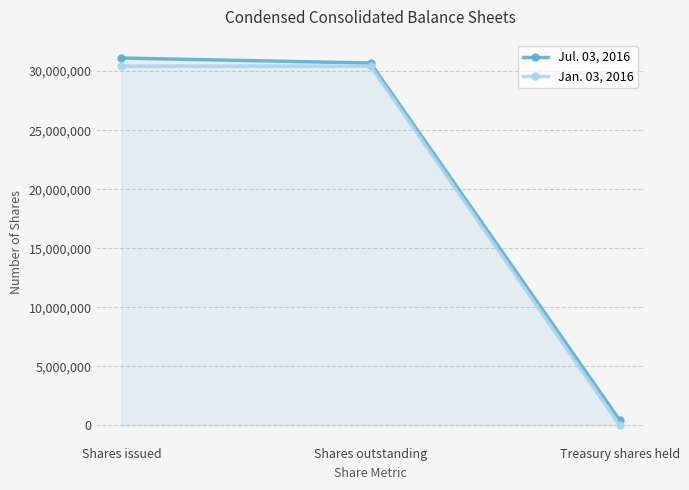

How many lines are shown in the chart?

2